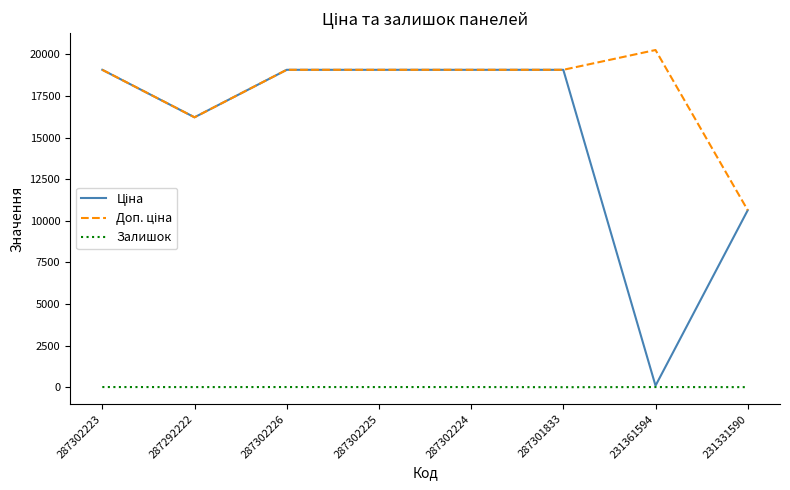

True or false: Залишок has a value of 9.0 at 287302226.

True